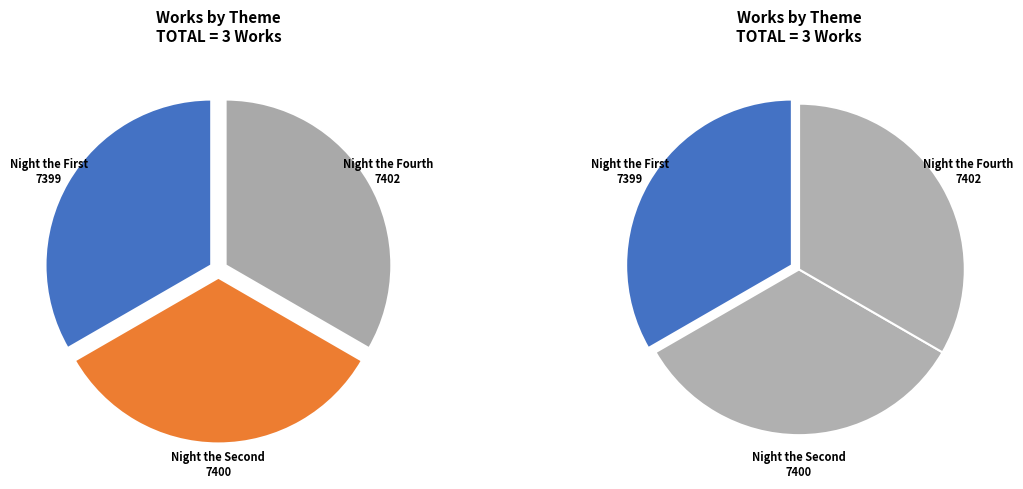

Which category has the biggest portion of the pie?

Night the Fourth